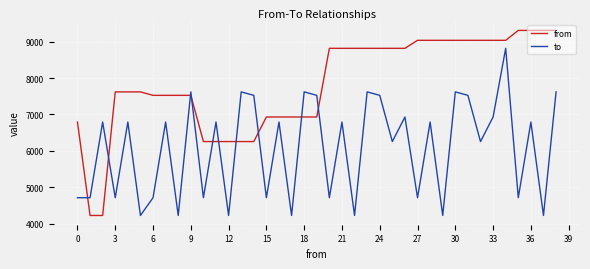

Which series has the largest range (max minus min)?

from